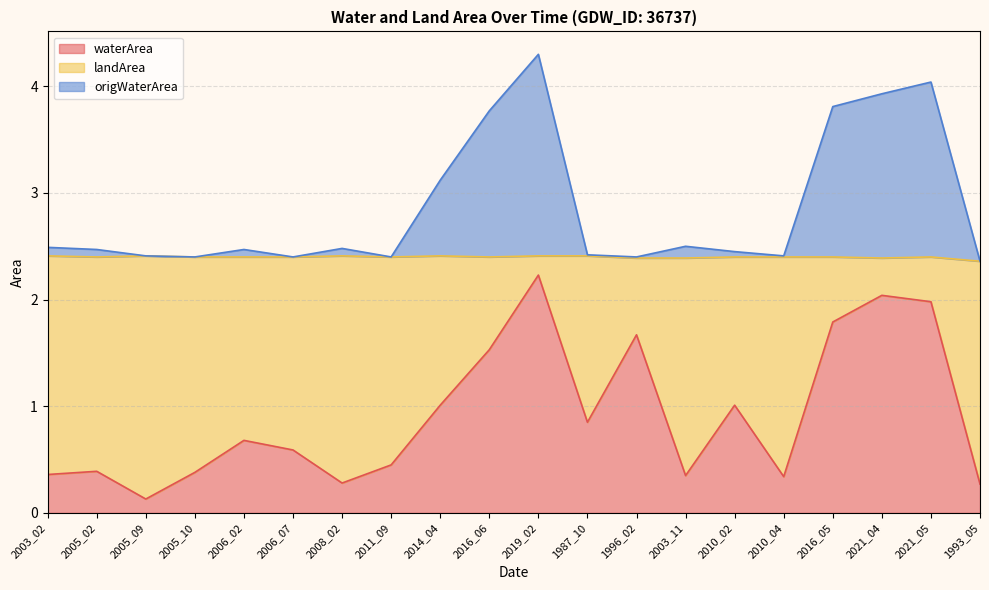

What is the label of the 20th point from the left?

1993_05